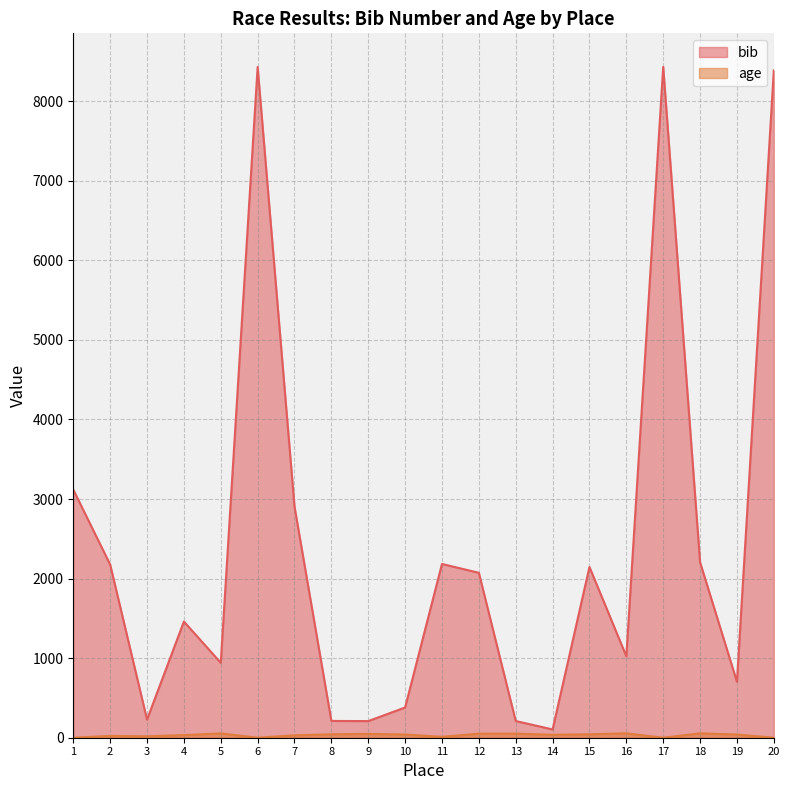

Reading left to right, what are all the values shown in this chart?

bib: 1=3118	2=2177	3=228	4=1460	5=942	6=8431	7=2905	8=211	9=209	10=380	11=2184	12=2073	13=210	14=104	15=2146	16=1024	17=8432	18=2205	19=703	20=8388
age: 1=0	2=23	3=18	4=33	5=54	6=0	7=30	8=43	9=48	10=40	11=11	12=51	13=51	14=37	15=43	16=55	17=0	18=55	19=40	20=0